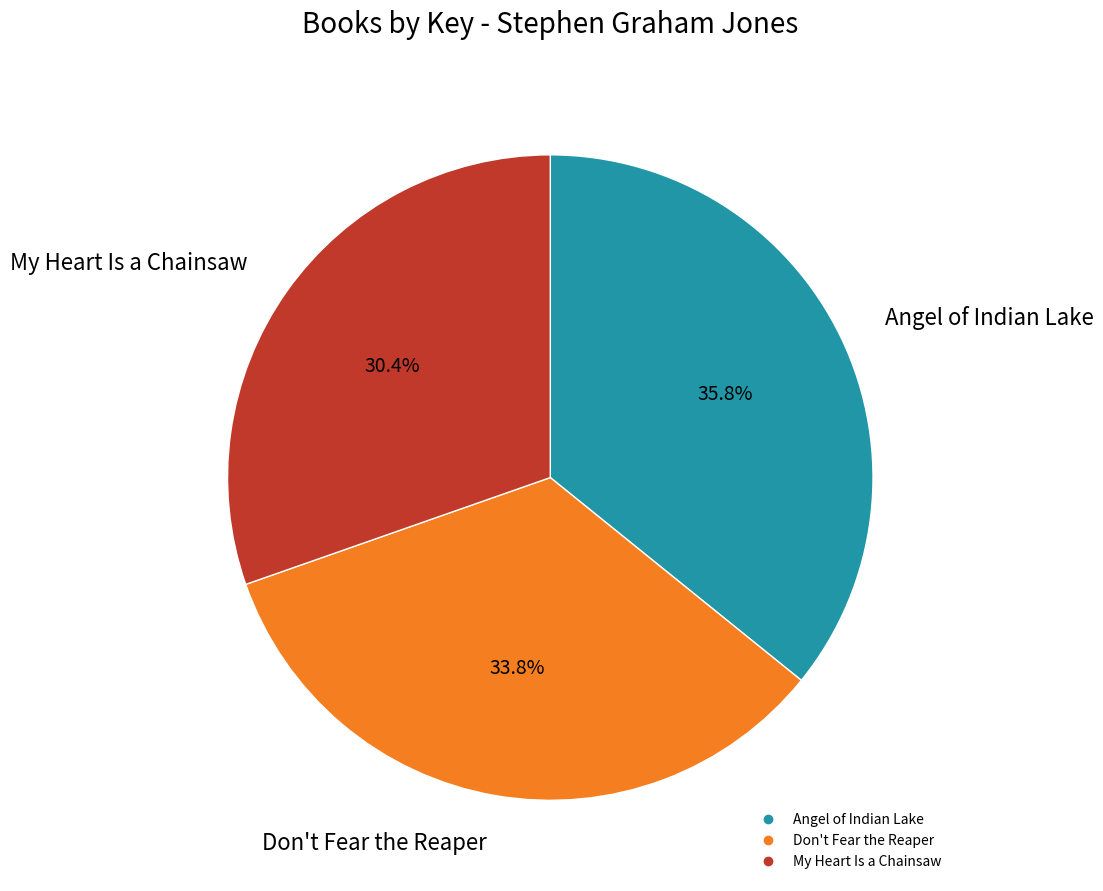

To the nearest percent, what portion does Don't Fear the Reaper represent?

34%